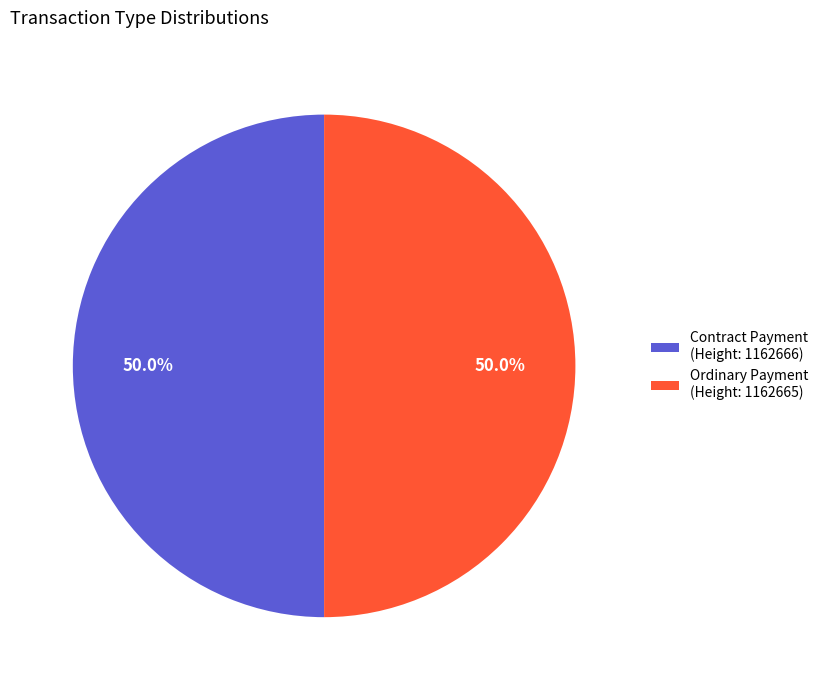

Approximately how many times larger is the value at Ordinary Payment (Height: 1162665) compared to Contract Payment (Height: 1162666)?

1.0